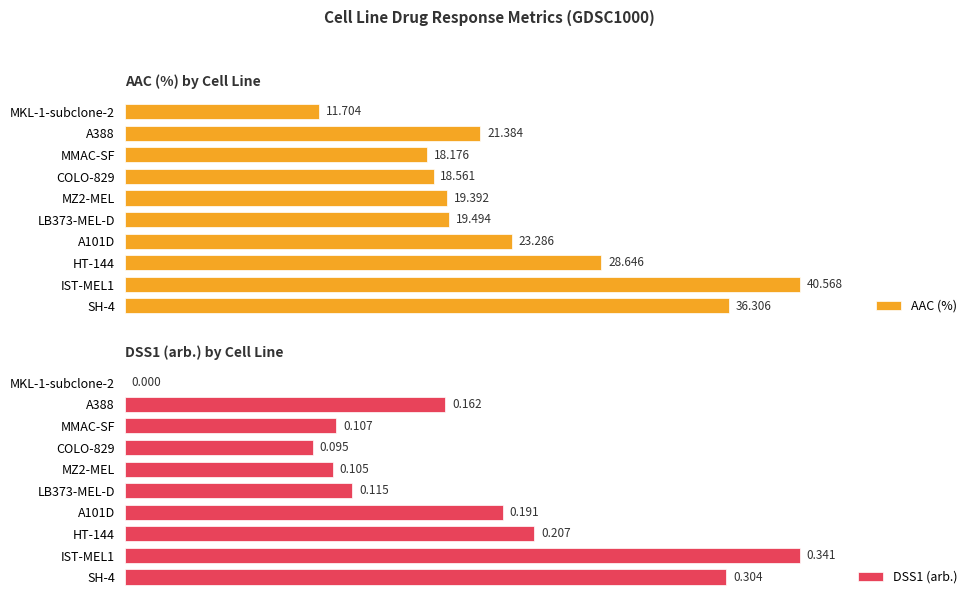

What is the maximum value for AAC (%)?

40.6